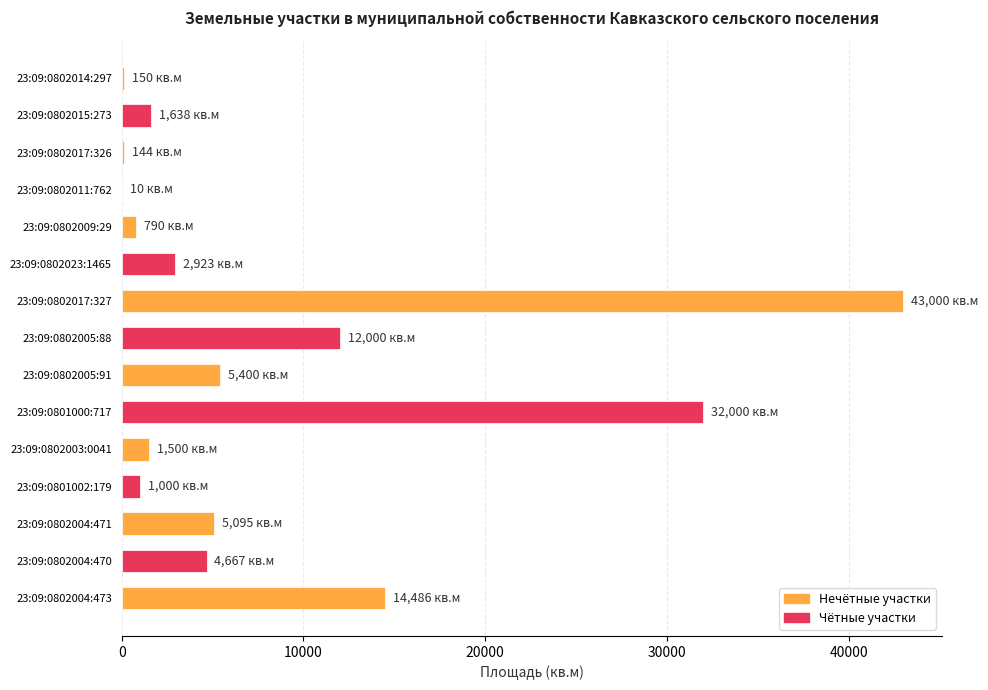

Which label corresponds to the largest value in the chart?

23:09:0802017:327